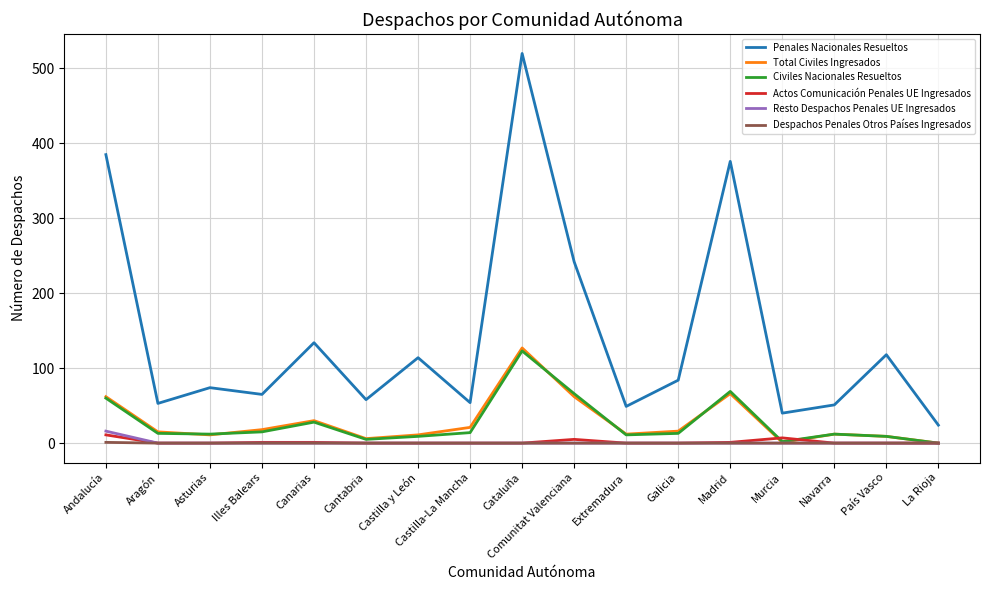

True or false: Actos Comunicación Penales UE Ingresados and Penales Nacionales Resueltos cross at least once.

False